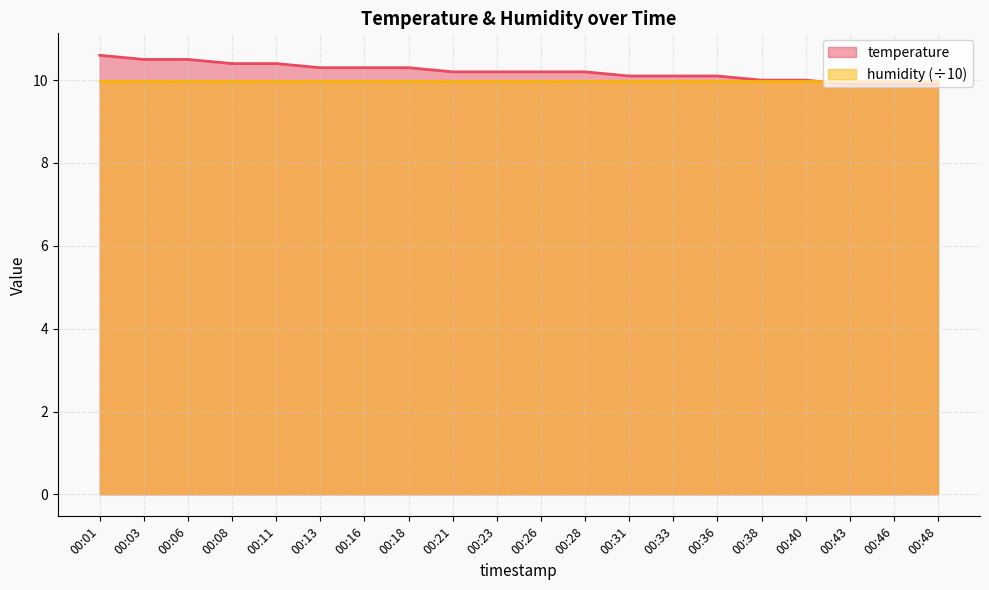

How many series are shown in this chart?

2